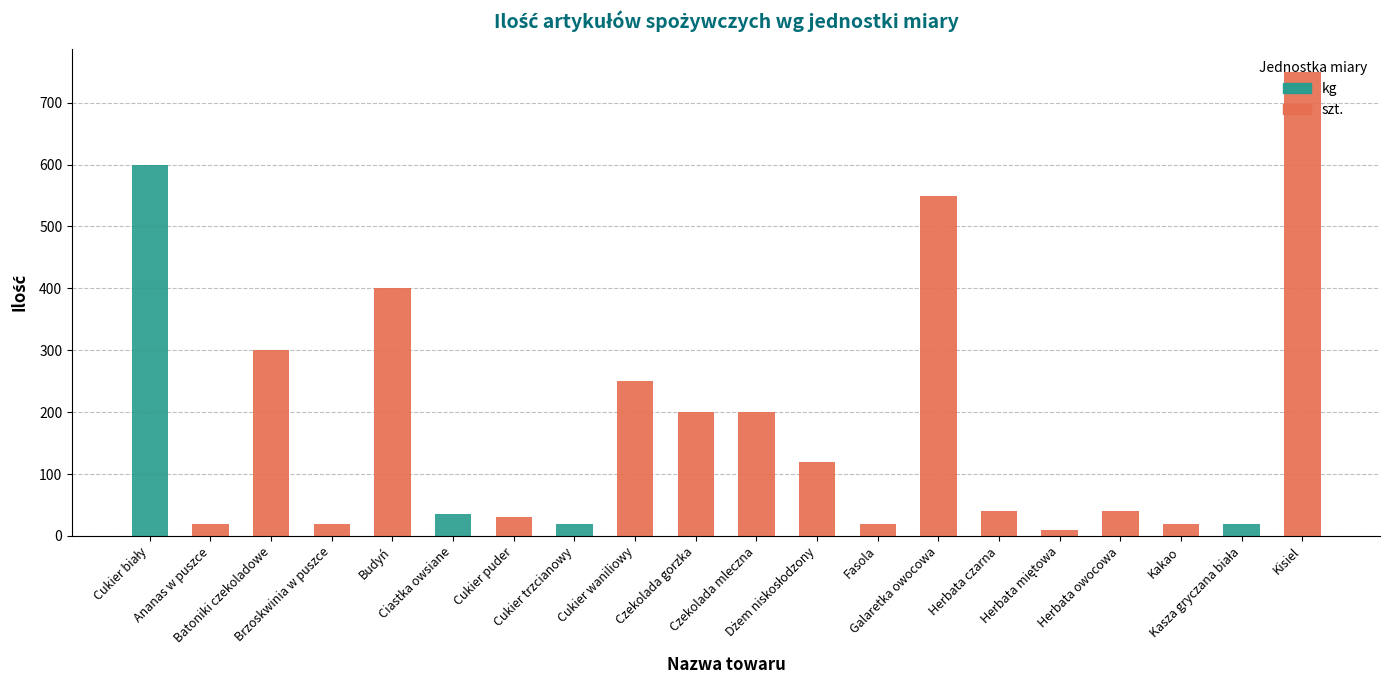

Does the chart contain stacked bars?

Yes